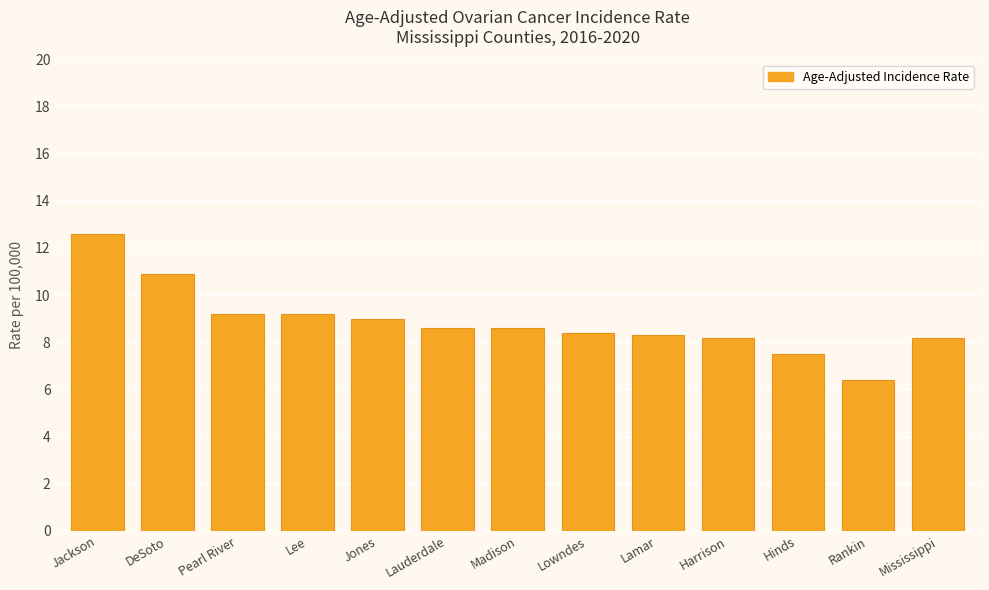

What is the sum of the values at Harrison and Lowndes?

16.6